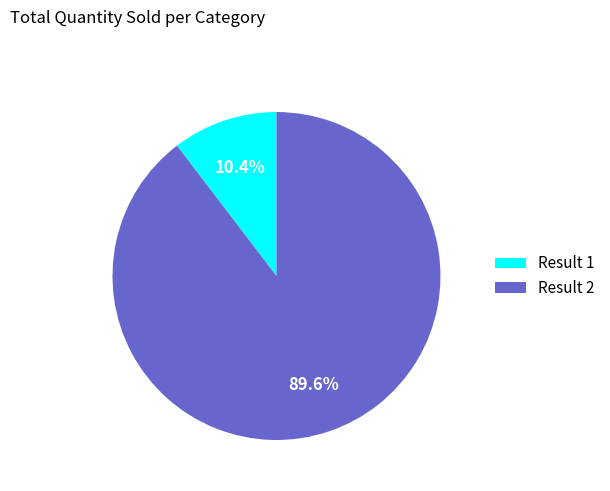

Does any single category account for the majority?

Yes